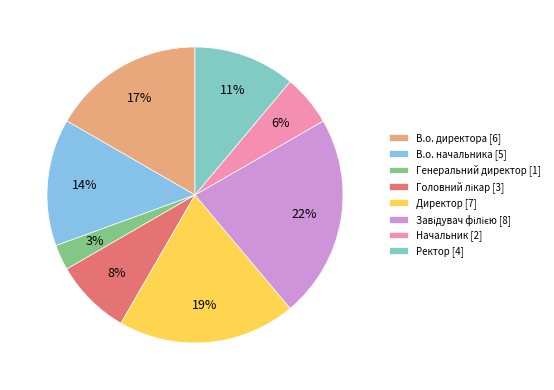

Is Директор the majority of the pie?

No